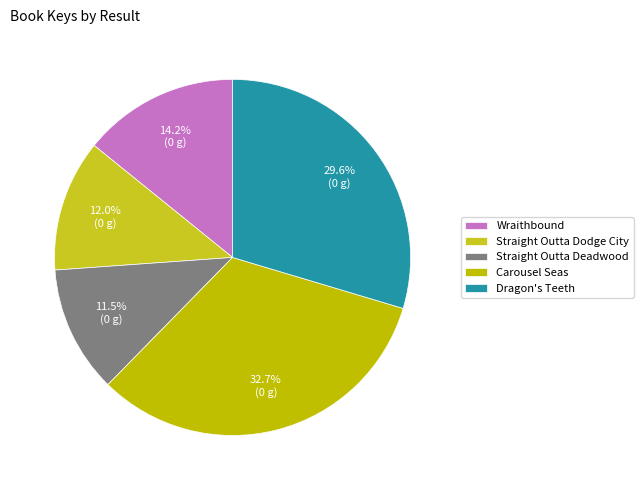

How many slices are in this pie chart?

5